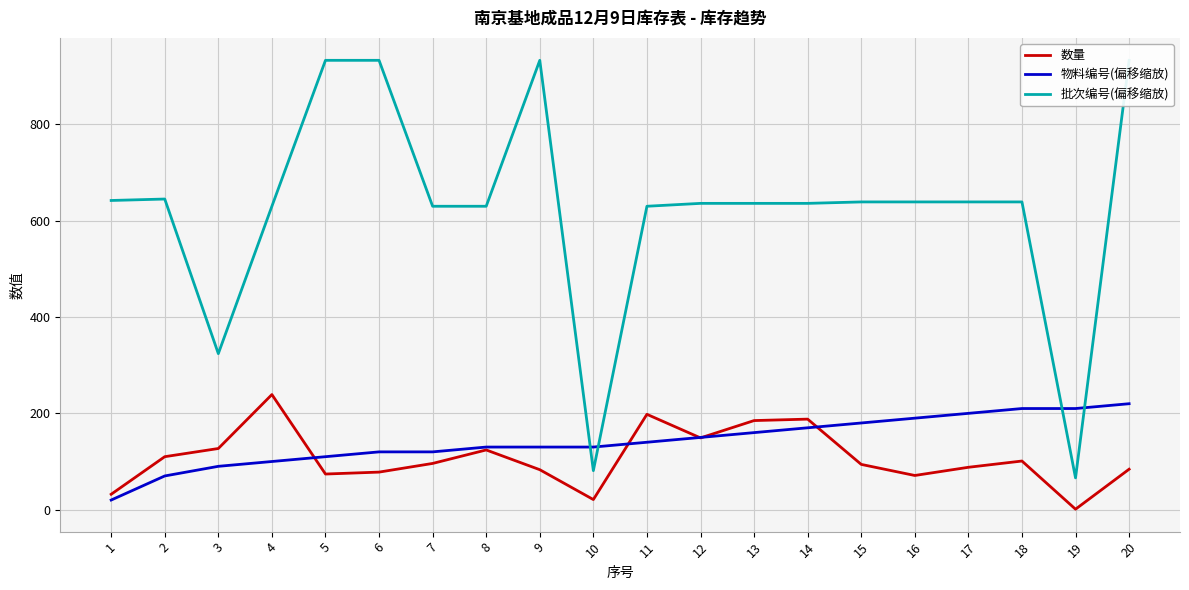

What is the highest value of the 数量 series?

239